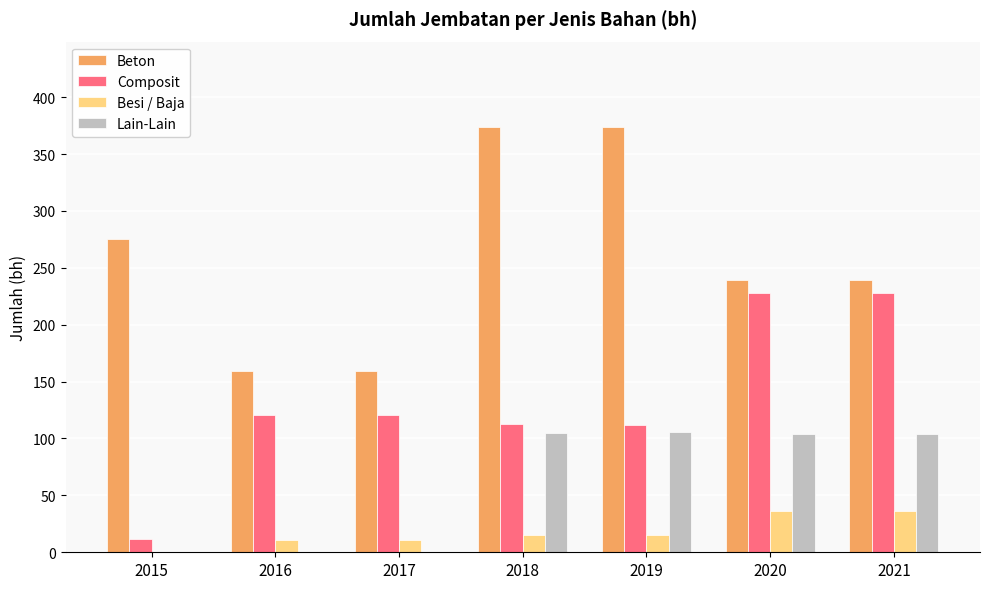

What is the highest value of the Lain-Lain series?

106